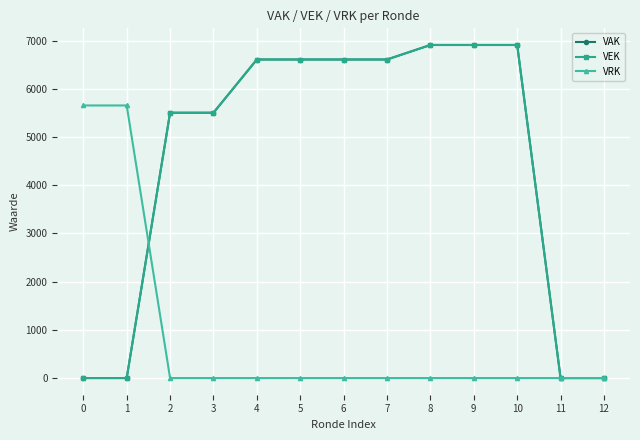

Does the chart have visible grid lines?

Yes